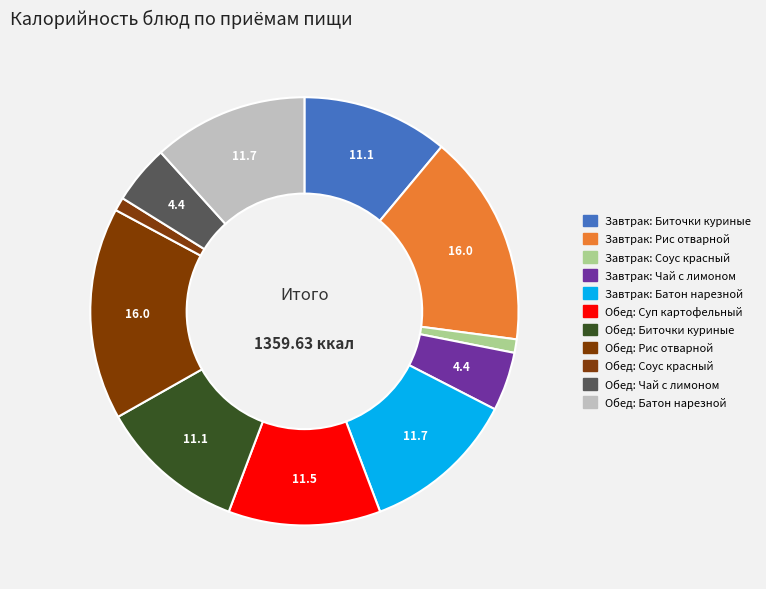

What percentage is the Обед: Рис отварной slice, to the nearest percent?

16%